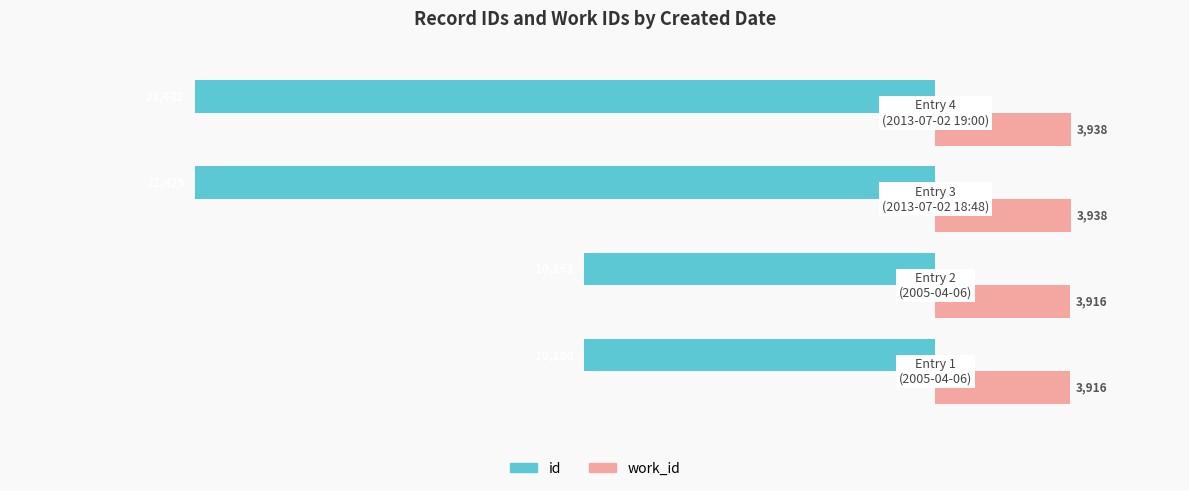

What are all the series names shown in the legend?

id, work_id